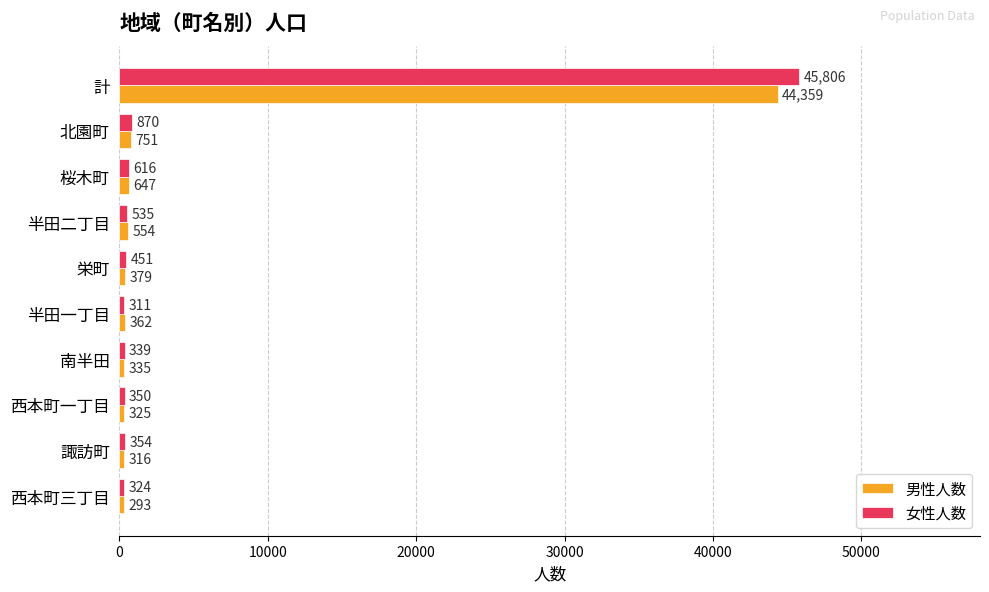

Count the number of data series in this chart.

2